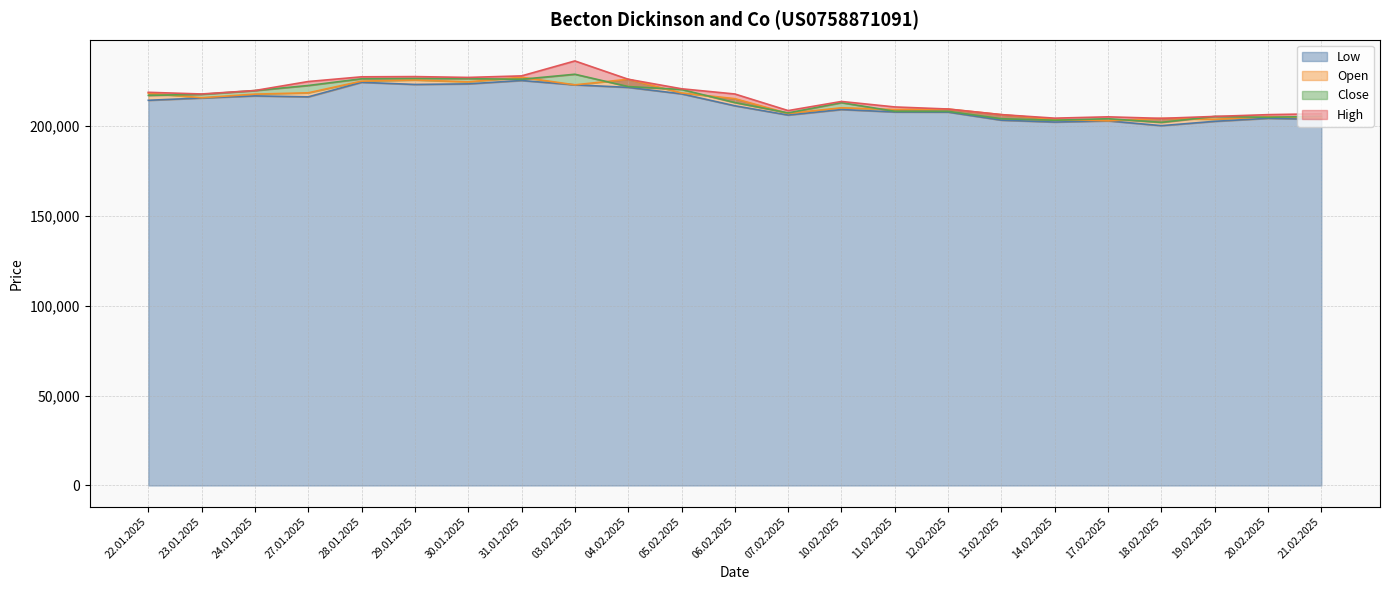

What is the label of the 22nd point from the left?

20.02.2025